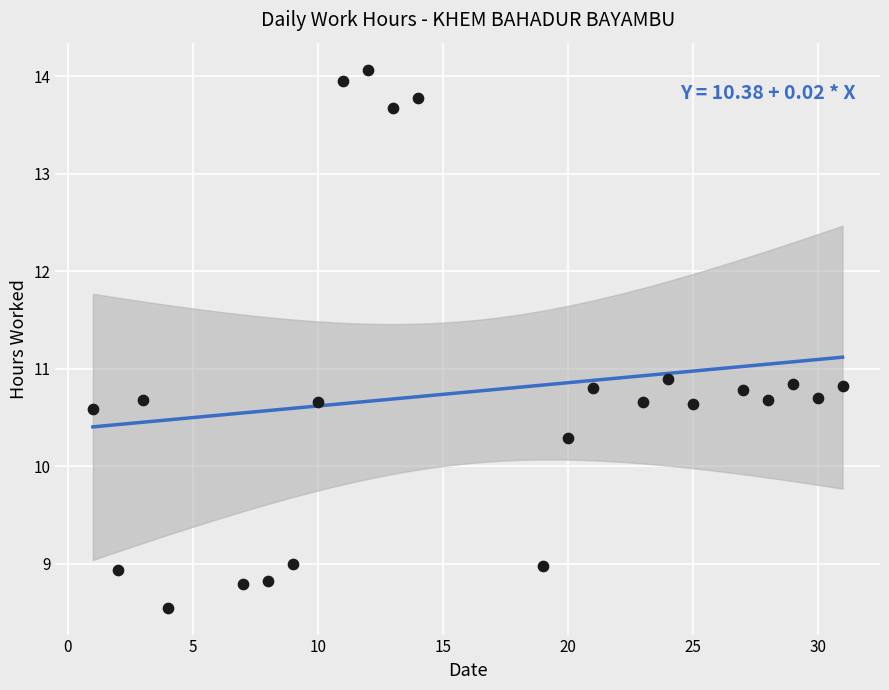

What is the range of Y values (max minus min)?

5.5